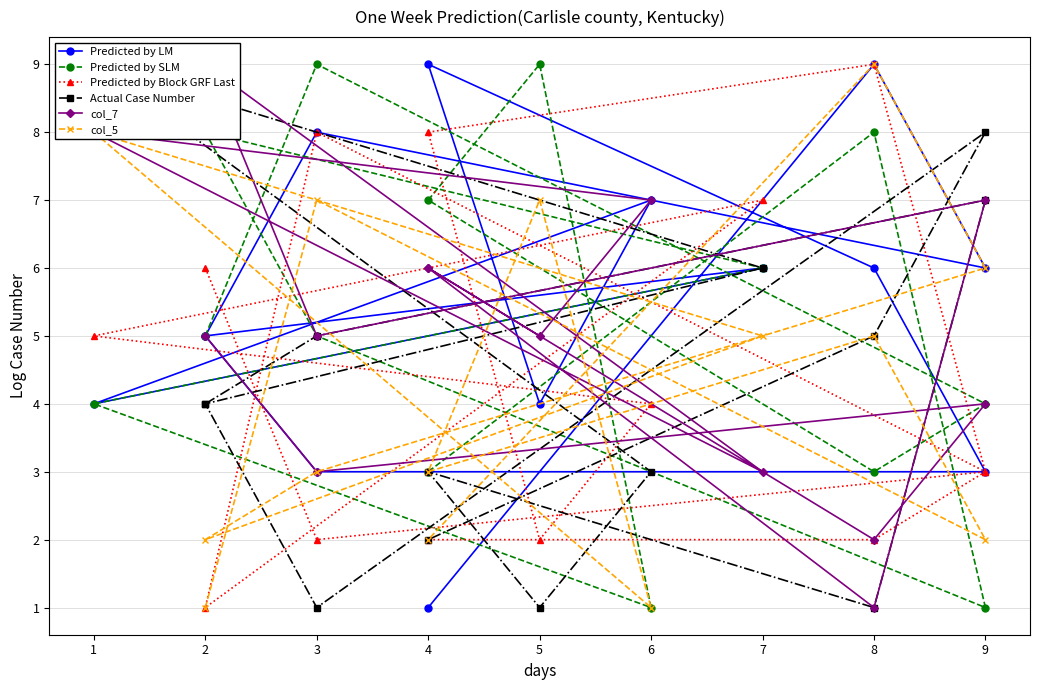

Reading right to left, list all the values displayed in this chart.

Predicted by LM: 1	9	6	8	5	6	4	7	4	9	6	3	3	5
Predicted by SLM: 3	8	1	5	8	6	4	1	9	7	3	4	9	5
Predicted by Block GRF Last: 2	2	3	8	1	7	5	4	2	8	9	3	2	6
Actual Case Number: 2	5	8	1	4	6	9	3	1	3	1	7	5	4
col_7: 6	1	7	5	9	3	8	7	5	6	2	4	3	5
col_5: 2	9	6	3	2	5	8	1	7	3	5	2	7	1